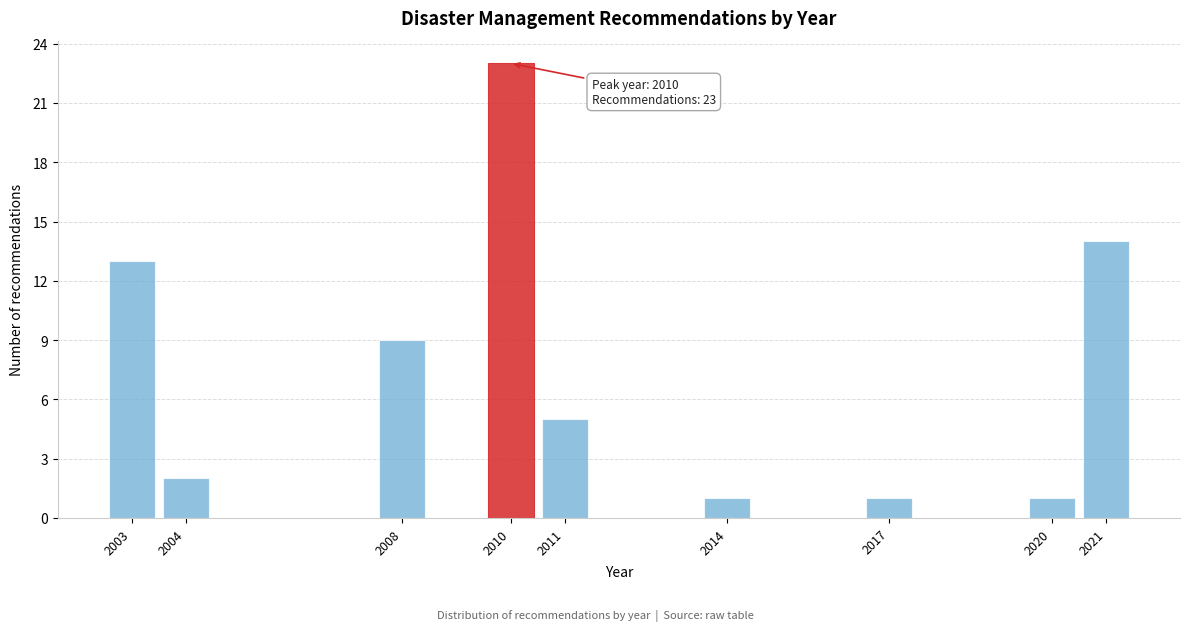

Reading right to left, extract all data points from this chart.

2021=14	2020=1	2017=1	2014=1	2011=5	2010=23	2008=9	2004=2	2003=13